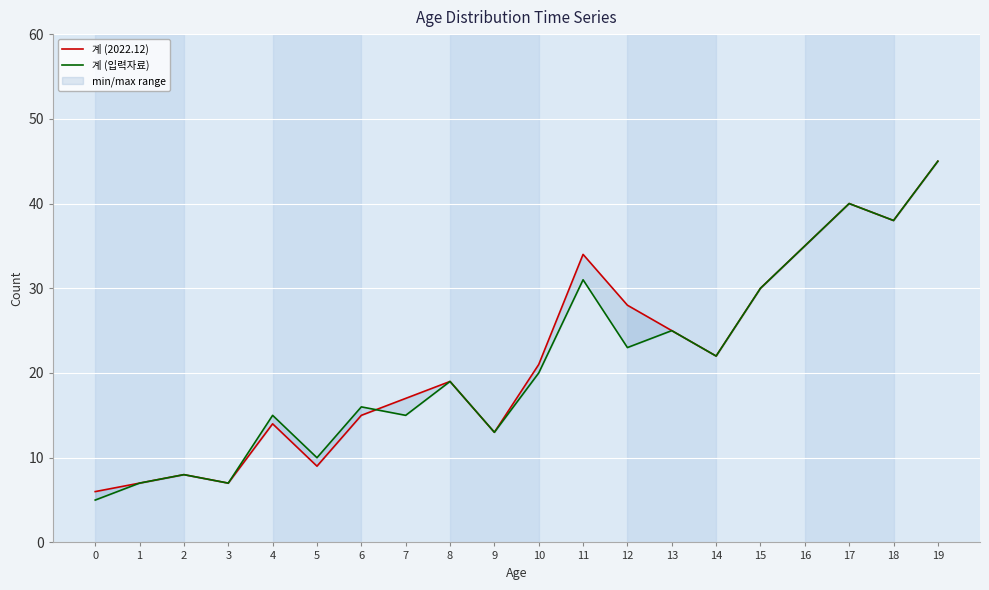

What is the sum of the 계 (입력자료) values at 2 and 7?

23